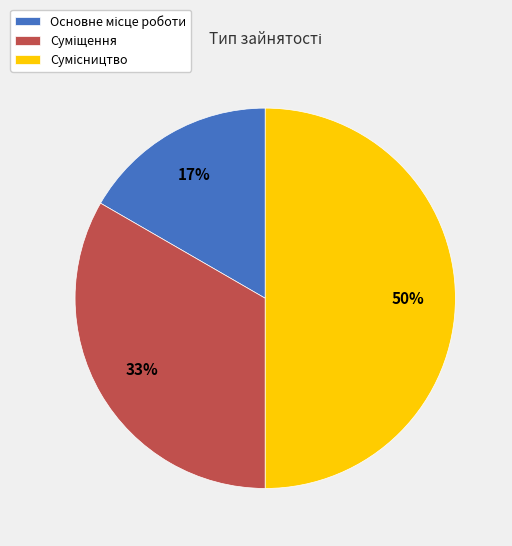

To the nearest percent, what is the difference between the largest and smallest slice percentages?

33%